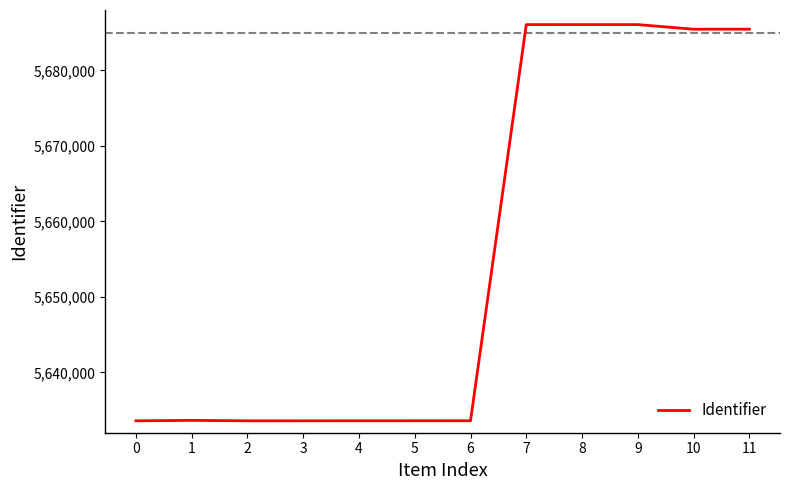

What is the sum of the values at 11 and 7?

11371521